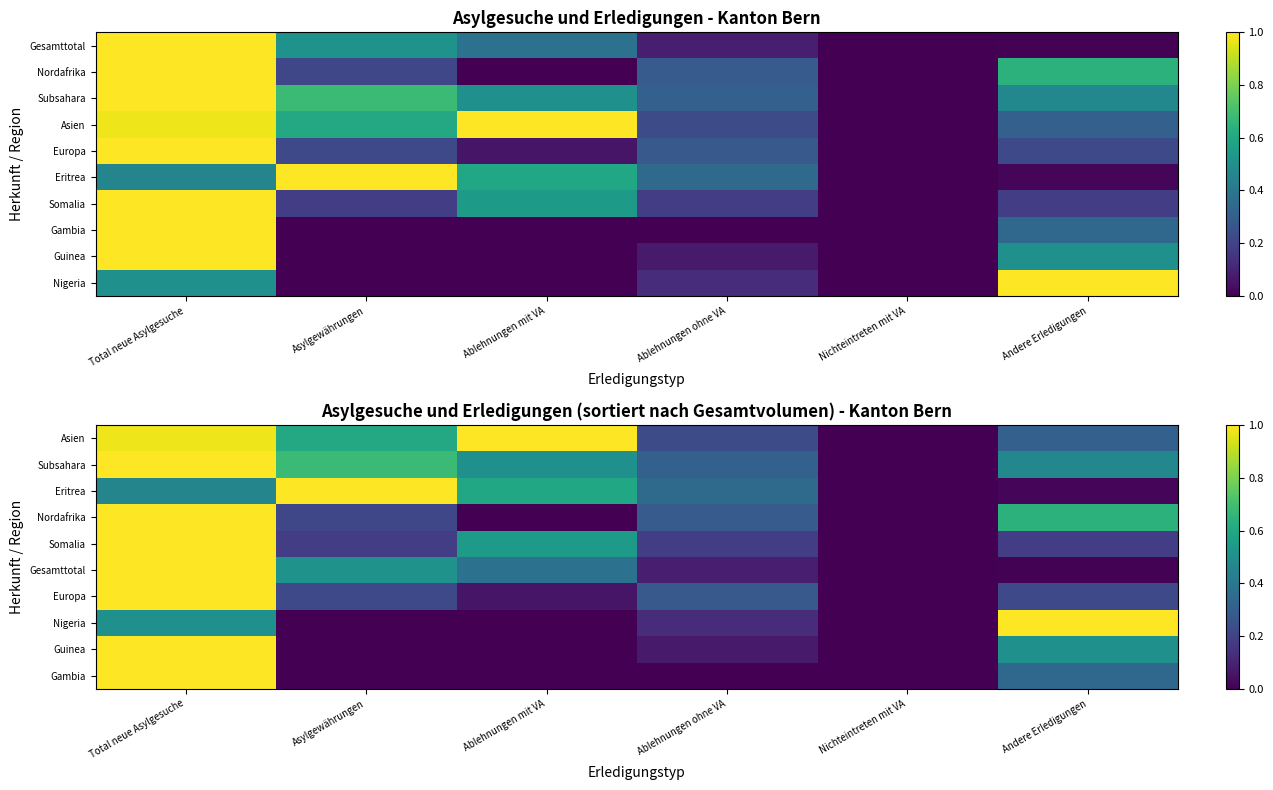

At how many categories does at least one series exceed 0?

5